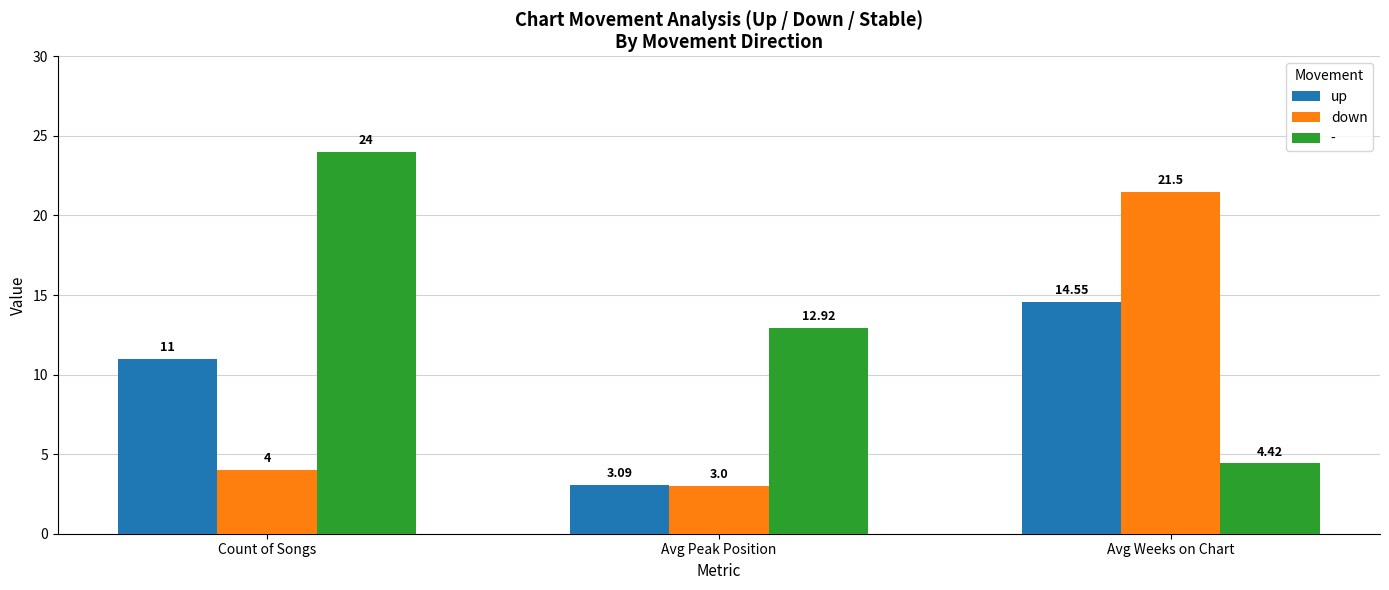

At which label does down reach its minimum?

Avg Peak Position